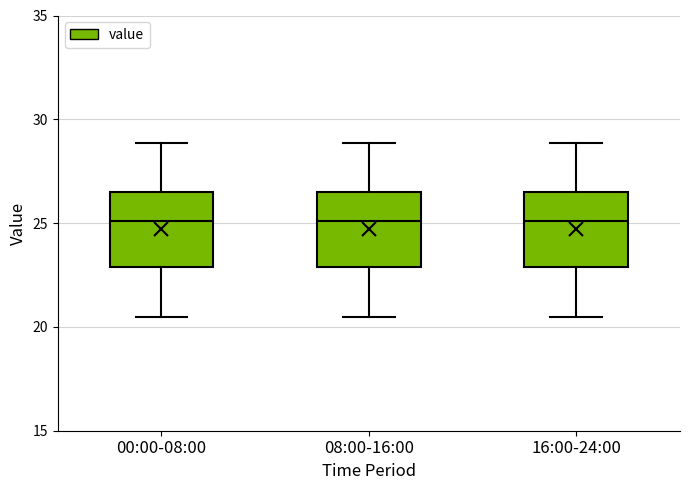

Reading left to right, read every box against the y-axis: the position of its median line, the range the box covers, and the ends of its whiskers. The values are not printed on the chart, so give them approximately, as read against the axis.

00:00-08:00: median 25.0, box 23.0 to 26.5, whiskers 20.5 to 29.0
08:00-16:00: median 25.0, box 23.0 to 26.5, whiskers 20.5 to 29.0
16:00-24:00: median 25.0, box 23.0 to 26.5, whiskers 20.5 to 29.0